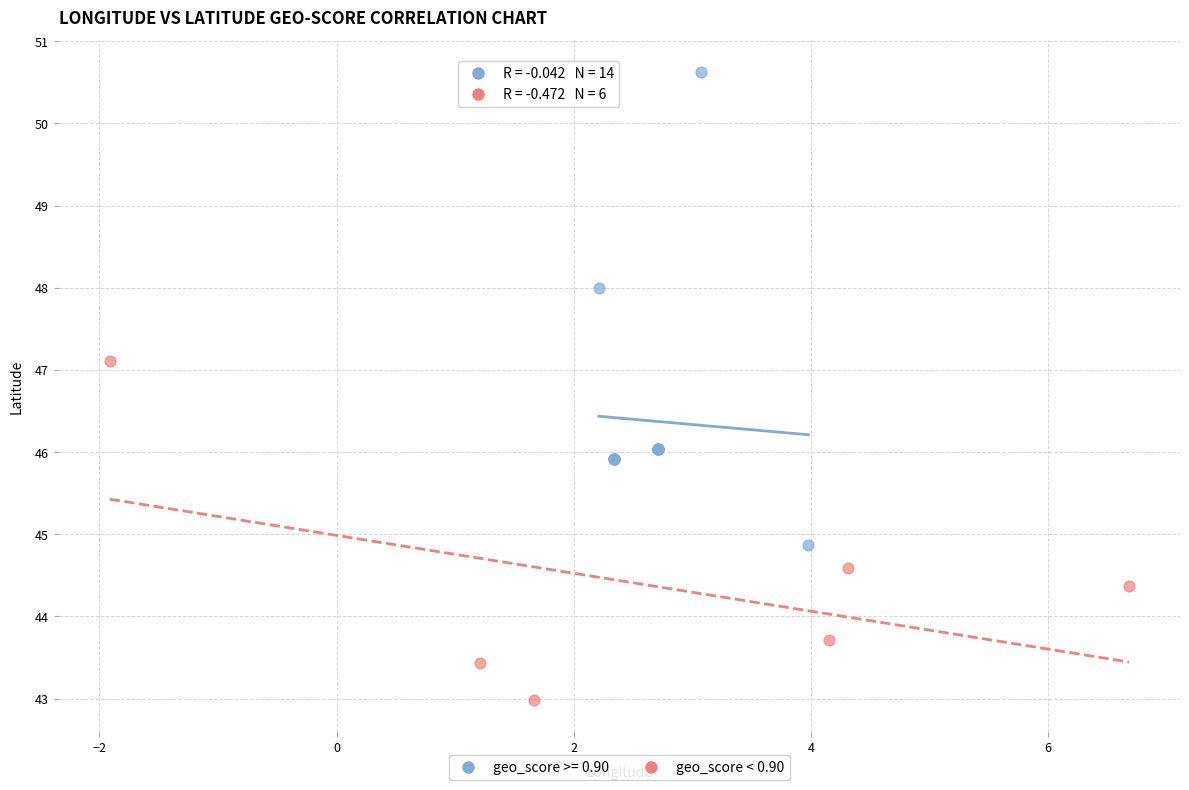

Which series has the largest Y range (max minus min)?

geo_score >= 0.90